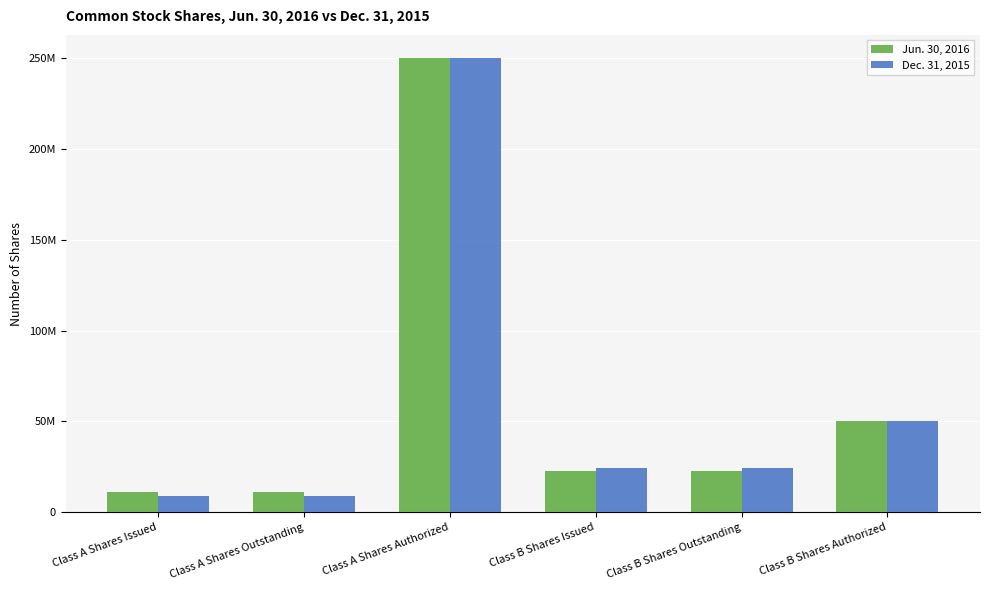

Reading left to right, list all the values displayed in this chart.

Jun. 30, 2016: Class A Shares Issued=11018000	Class A Shares Outstanding=11018000	Class A Shares Authorized=250000000	Class B Shares Issued=22665000	Class B Shares Outstanding=22665000	Class B Shares Authorized=50000000
Dec. 31, 2015: Class A Shares Issued=9005000	Class A Shares Outstanding=9005000	Class A Shares Authorized=250000000	Class B Shares Issued=24541000	Class B Shares Outstanding=24541000	Class B Shares Authorized=50000000